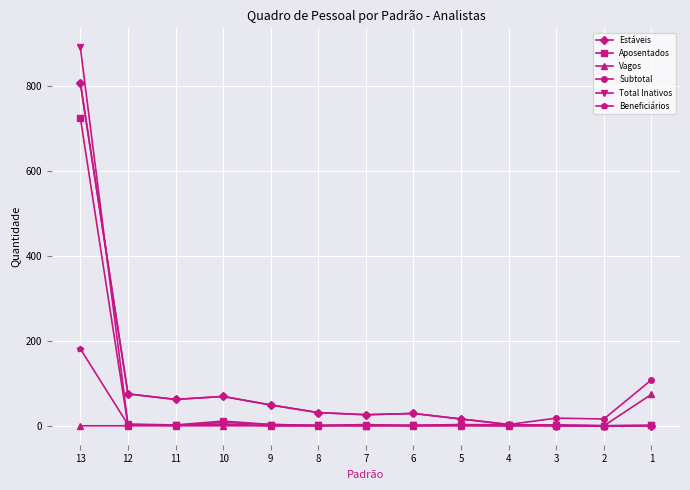

Which series has the largest range (max minus min)?

Total Inativos